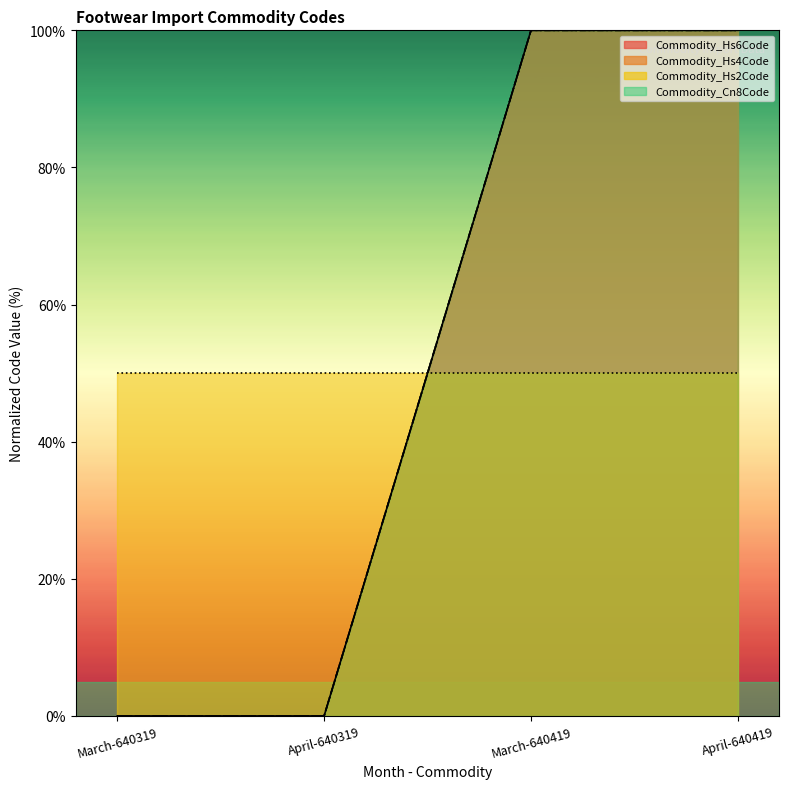

True or false: Commodity_Hs6Code and Commodity_Cn8Code intersect in this chart.

False